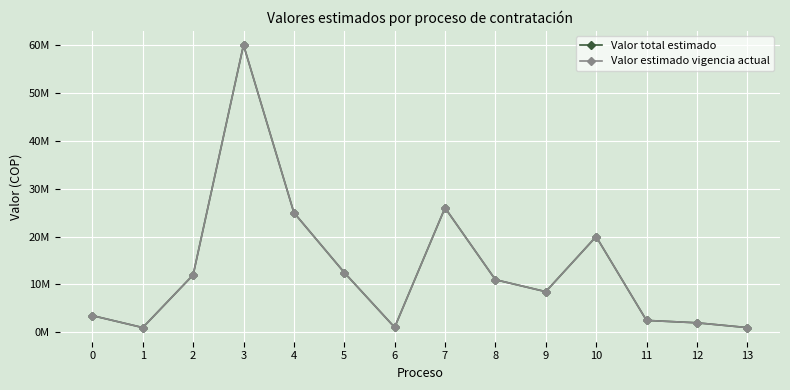

What is the sum of all Valor estimado vigencia actual values?

186050000